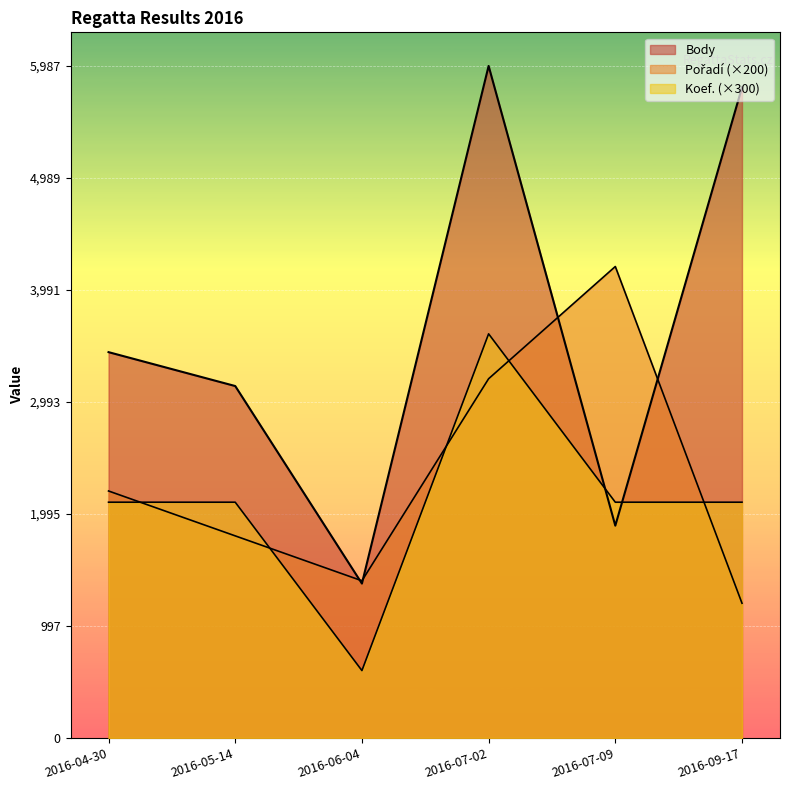

How many lines are shown in the chart?

3